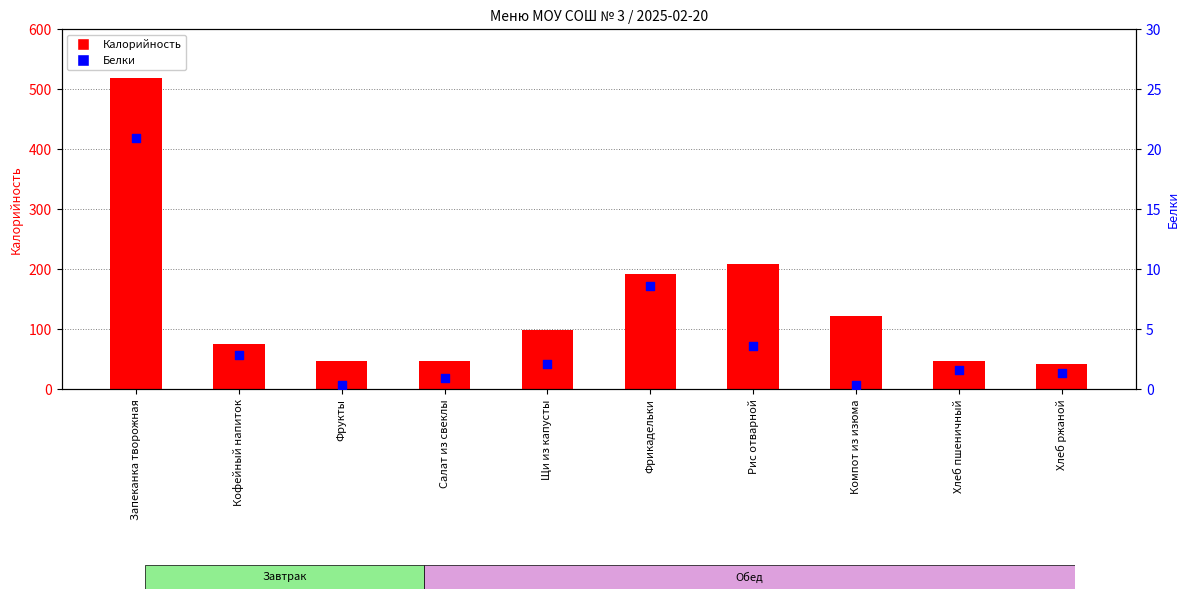

What are all the series names shown in the legend?

Калорийность, Белки